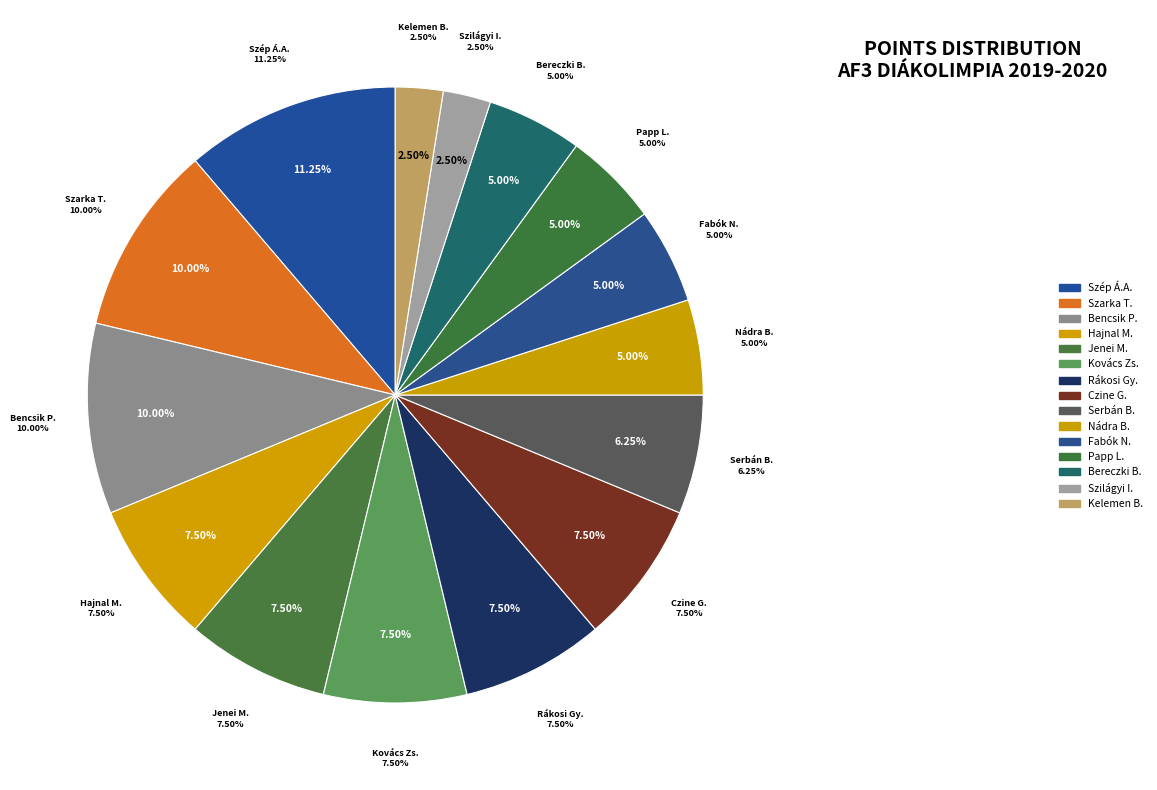

Is it true that Szilágyi István is 2% of the pie?

True